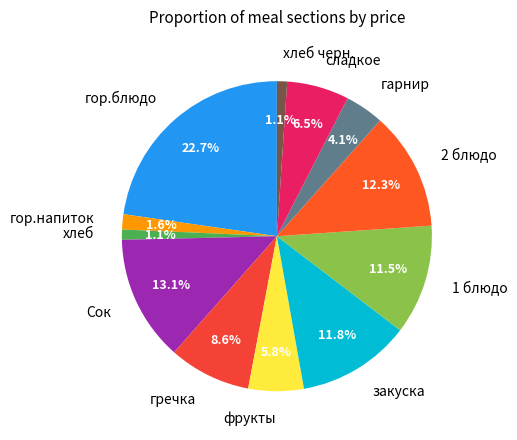

What is the total percentage of Сок and закуска?

24.9%